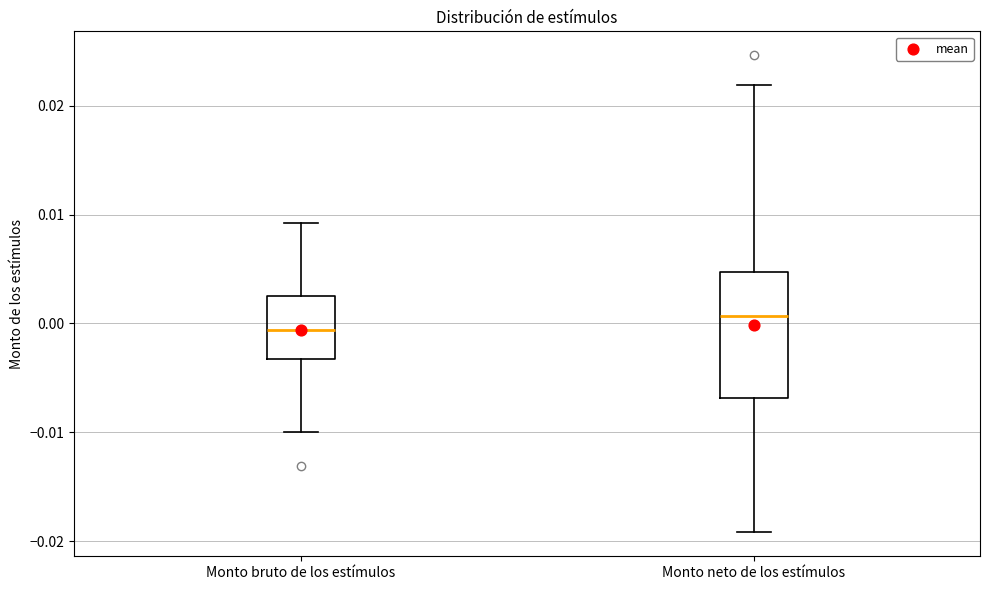

Reading left to right, read every box against the y-axis: the position of its median line, the range the box covers, and the ends of its whiskers. The values are not printed on the chart, so give them approximately, as read against the axis.

Monto bruto de los estímulos: median -0.001, box -0.003 to 0.003, whiskers -0.010 to 0.009
Monto neto de los estímulos: median 0.001, box -0.007 to 0.005, whiskers -0.019 to 0.022